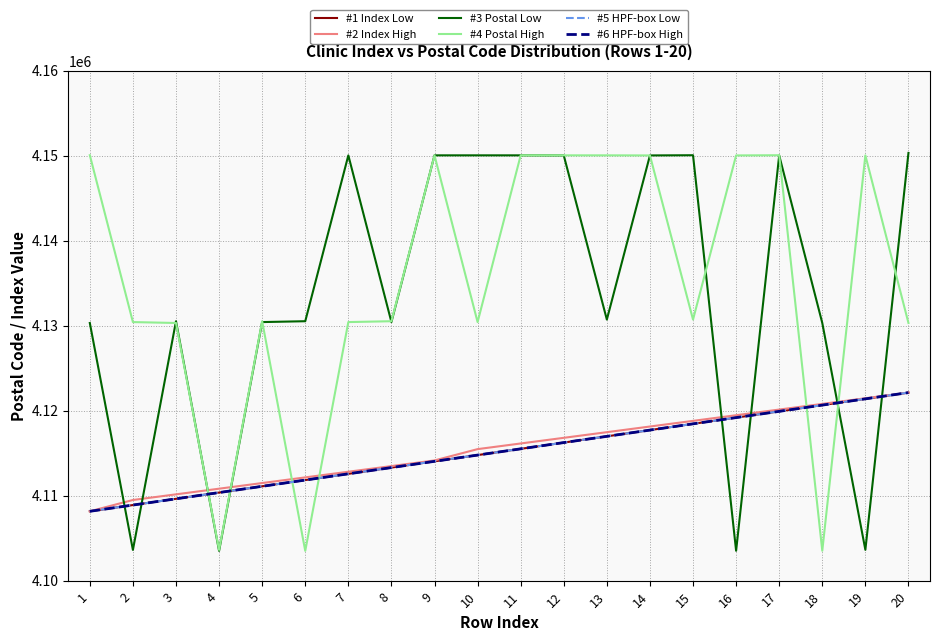

Reading right to left, transcribe all the data shown in this chart.

#1 Index Low: 4122115.0	4121380.2	4120645.5	4119910.7	4119175.9	4118441.2	4117706.4	4116971.7	4116236.9	4115502.1	4114767.4	4114032.6	4113297.8	4112563.1	4111828.3	4111093.6	4110358.8	4109624.0	4108889.3	4108154.5
#2 Index High: 4122115.0	4121450.2	4120785.4	4120120.6	4119455.9	4118791.1	4118126.3	4117461.5	4116796.7	4116131.9	4115467.1	4114137.6	4113472.8	4112808.0	4112143.2	4111478.4	4110813.6	4110148.9	4109484.1	4108154.5
#3 Postal Low: 4150303.0	4103624.0	4130302.0	4150013.0	4103514.0	4150035.0	4150012.0	4130705.0	4150011.0	4150022.0	4150022.0	4150022.0	4130411.0	4150017.0	4130512.0	4130411.0	4103501.0	4130513.0	4103611.0	4130303.0
#4 Postal High: 4130302.0	4150013.0	4103514.0	4150035.0	4150012.0	4130705.0	4150011.0	4150022.0	4150022.0	4150022.0	4130411.0	4150017.0	4130512.0	4130411.0	4103501.0	4130513.0	4103611.0	4130303.0	4130411.0	4150036.0
#5 HPF-box Low: 4122115.0	4121380.2	4120645.5	4119910.7	4119175.9	4118441.2	4117706.4	4116971.7	4116236.9	4115502.1	4114767.4	4114032.6	4113297.8	4112563.1	4111828.3	4111093.6	4110358.8	4109624.0	4108889.3	4108154.5
#6 HPF-box High: 4122115.0	4121380.2	4120645.5	4119910.7	4119175.9	4118441.2	4117706.4	4116971.7	4116236.9	4115502.1	4114767.4	4114032.6	4113297.8	4112563.1	4111828.3	4111093.6	4110358.8	4109624.0	4108889.3	4108154.5